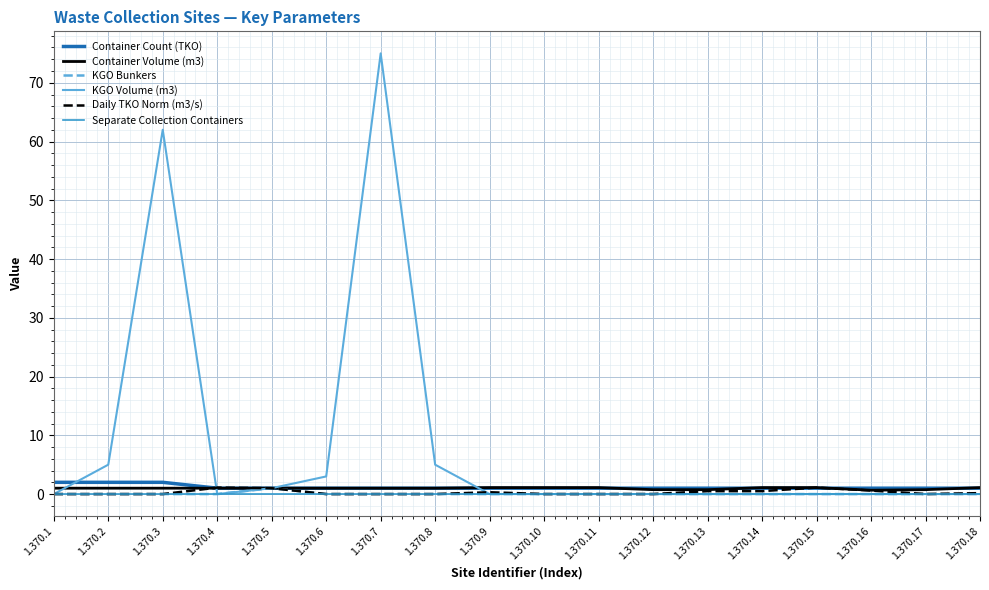

Which label corresponds to the largest value in the chart?

1.370.7